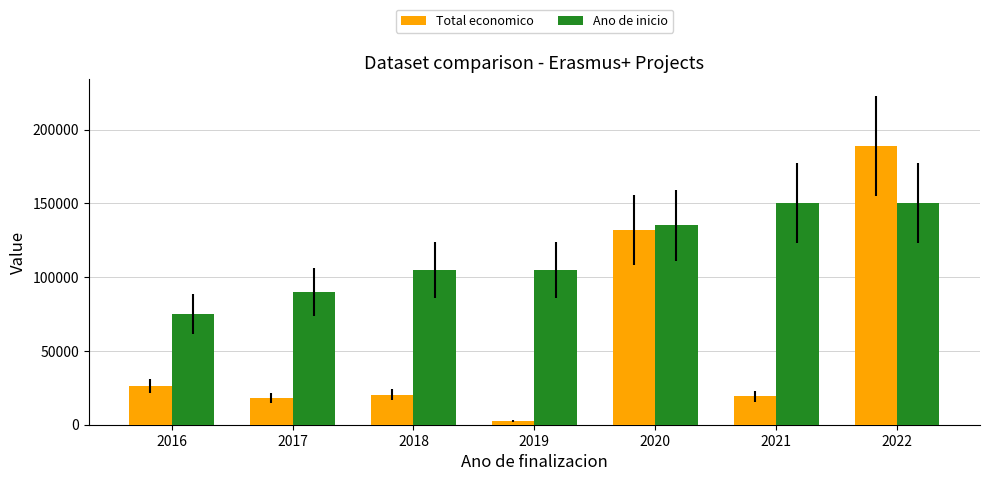

What is the difference between the Ano de inicio values at 2021 and 2017?

60000